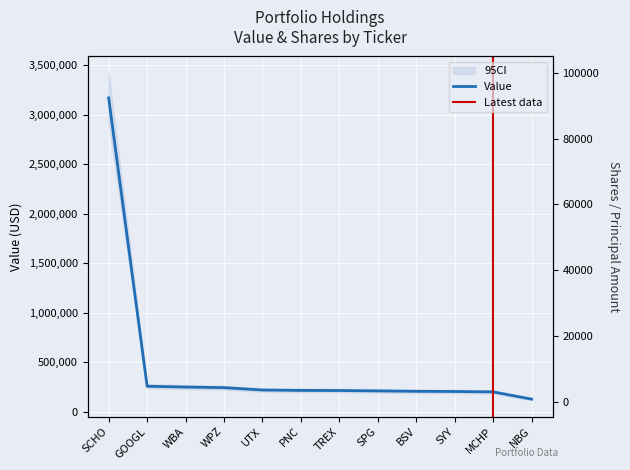

What is the maximum value shown in the chart?

3167000